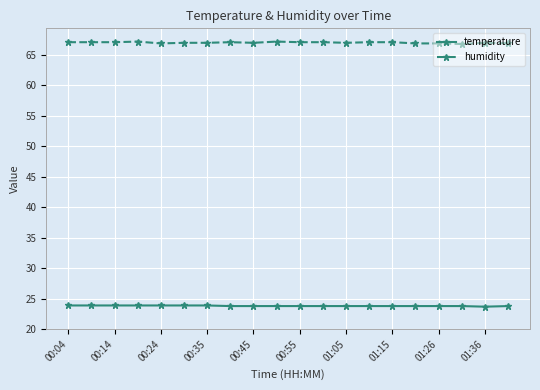

What is the average value of the temperature series?

23.8